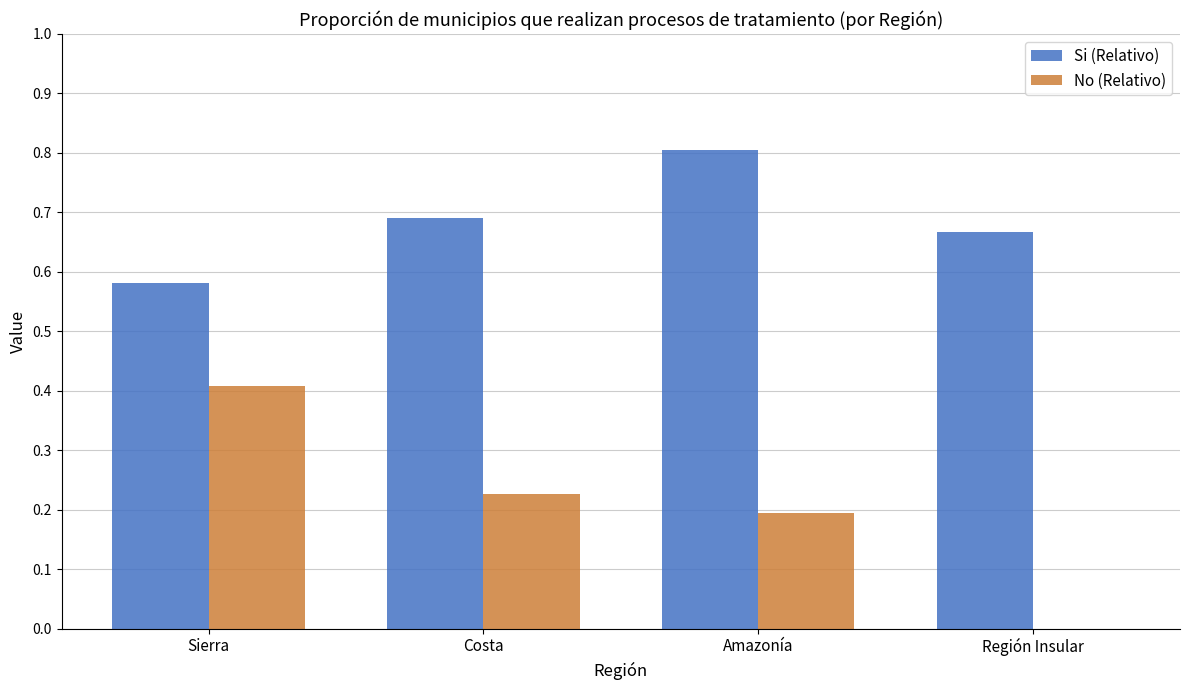

Is the value of No (Relativo) at Costa greater than the value of Si (Relativo) at Región Insular?

No